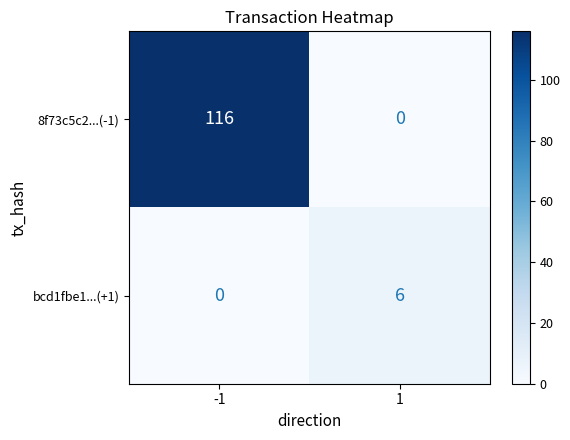

List the series in order of their overall mean, highest first.

8f73c5c2...(-1), bcd1fbe1...(+1)